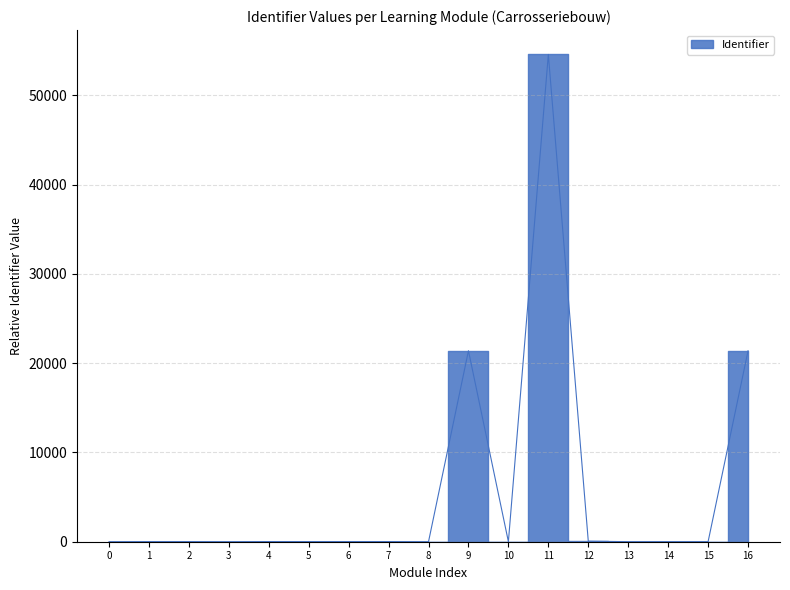

What is the difference between the maximum and minimum values?

54600